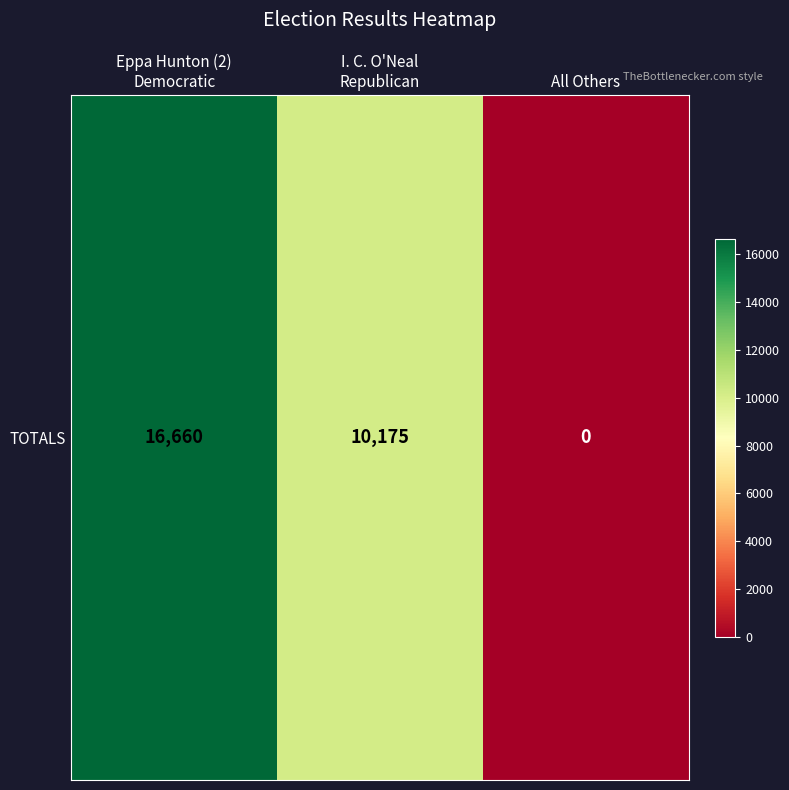

What is the greatest value displayed?

16660